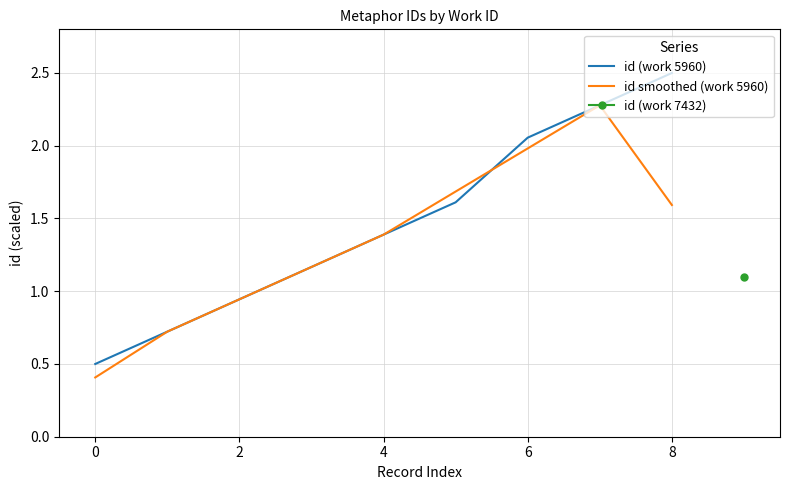

What is the minimum value for id (work 5960)?

0.5